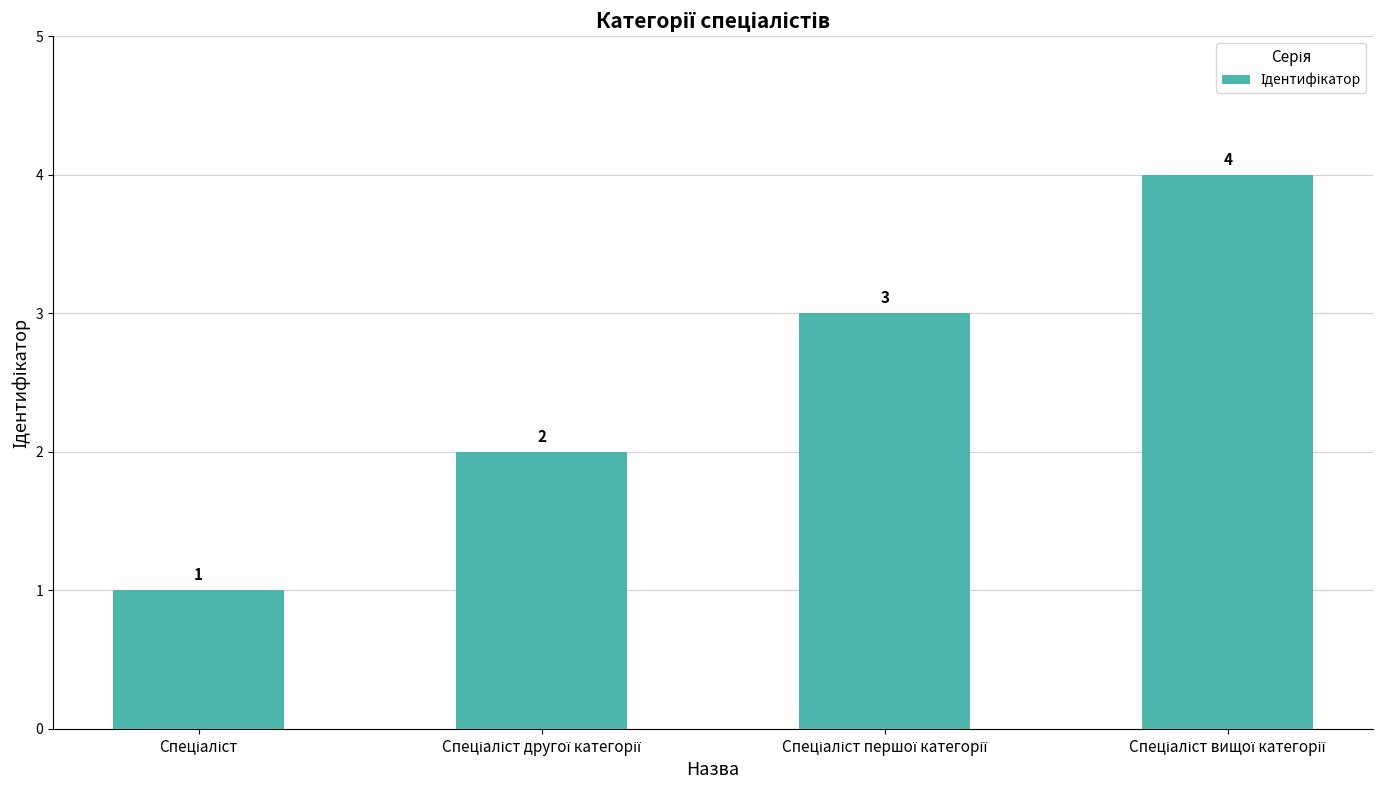

What is the value of the 2nd bar from the left?

2